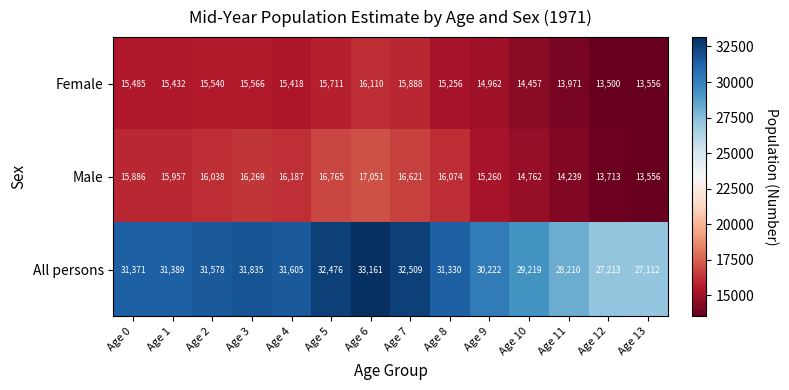

Which series has the widest spread of values?

All persons